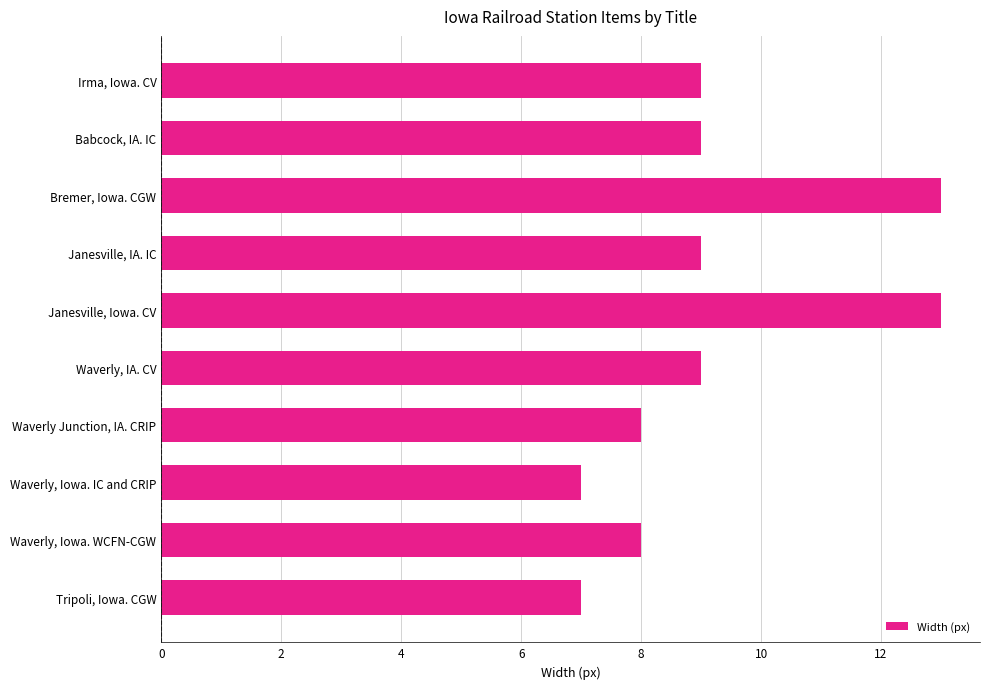

What is the maximum value shown in the chart?

13